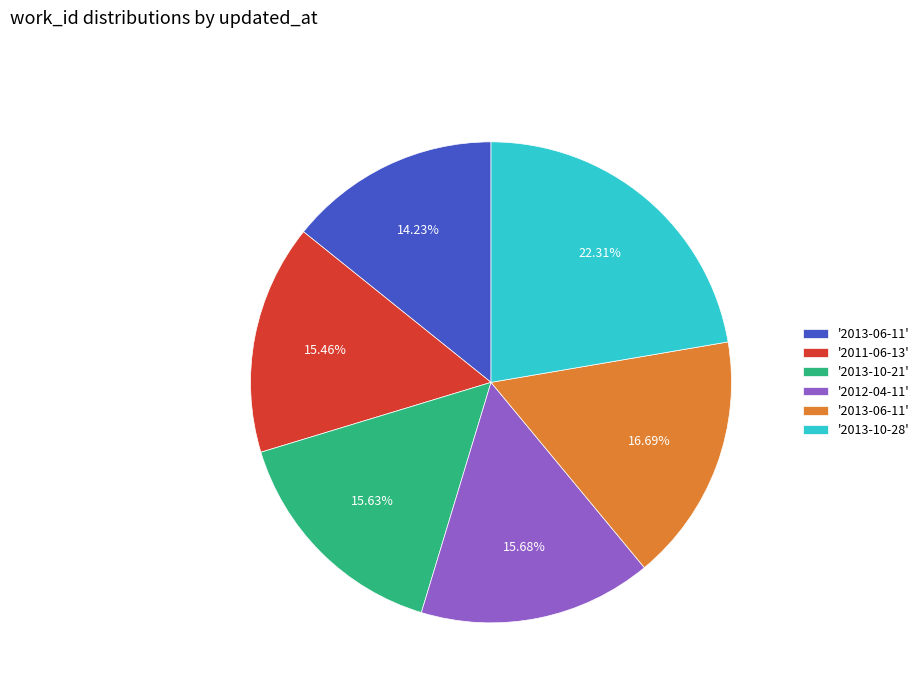

Does any single category account for the majority?

No